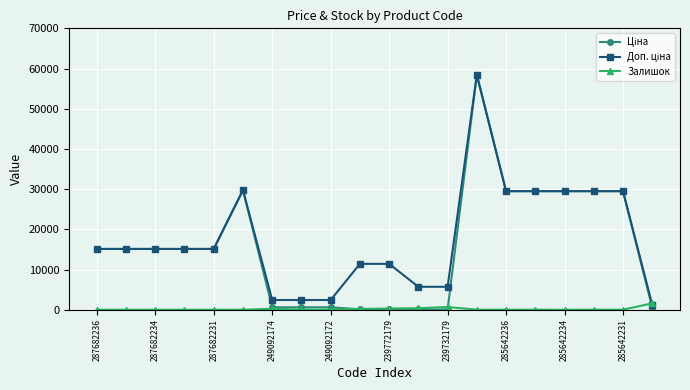

What is the maximum value for Залишок?

1591.0